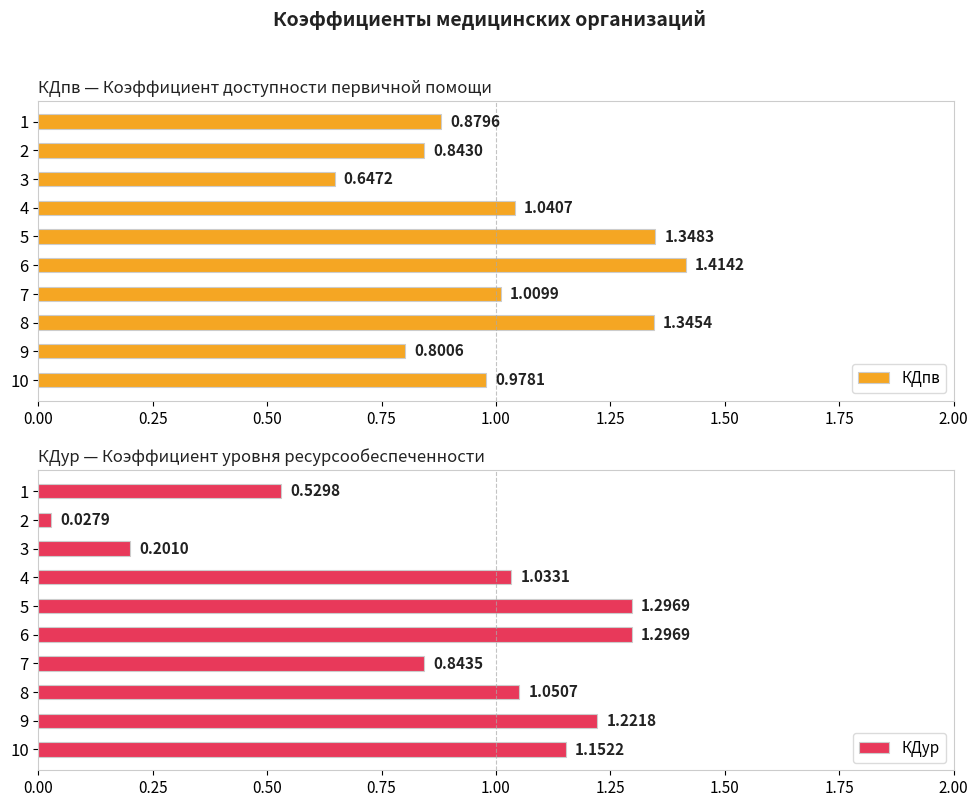

List the labels in order of КДпв value, largest first.

6, 5, 8, 4, 7, 10, 1, 2, 9, 3